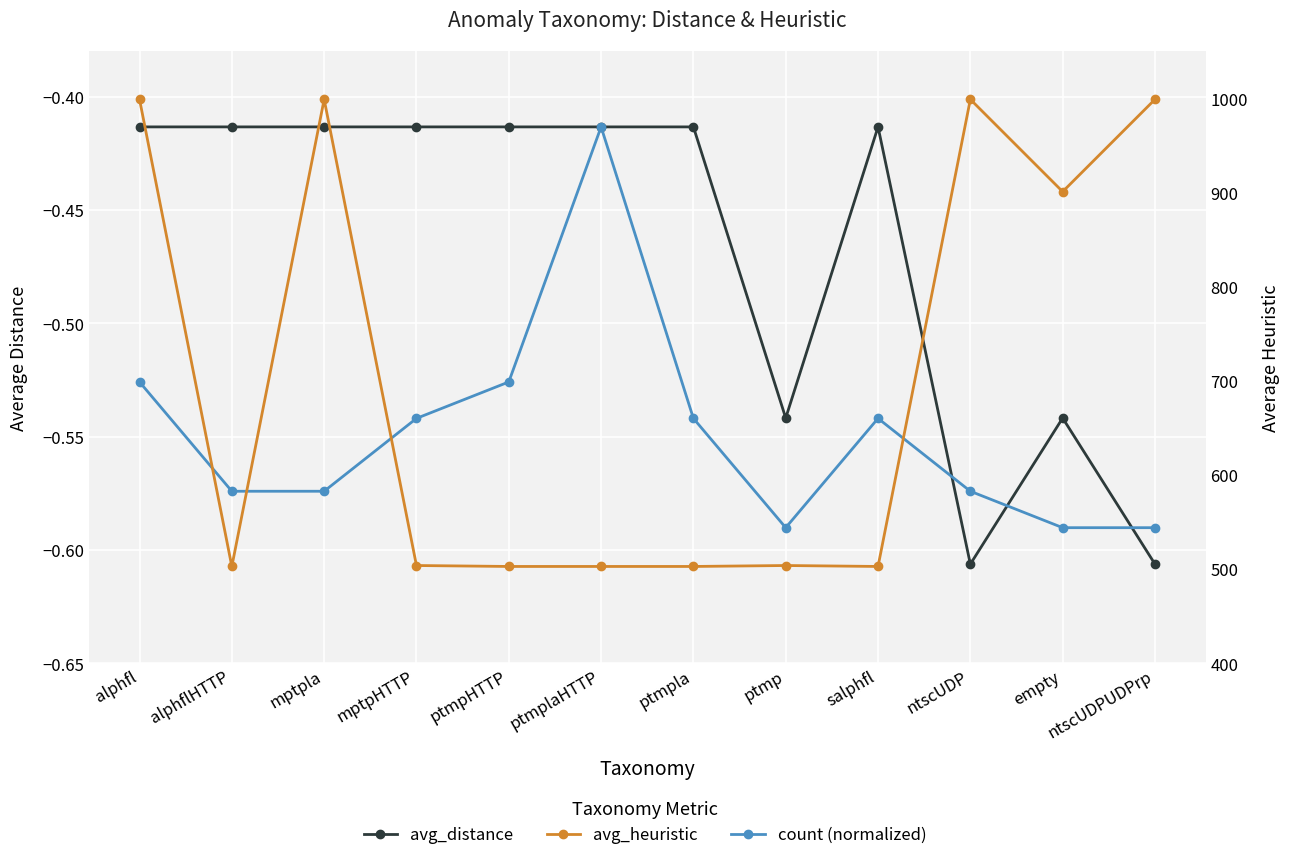

How many interior local valleys does the avg_heuristic series have?

3